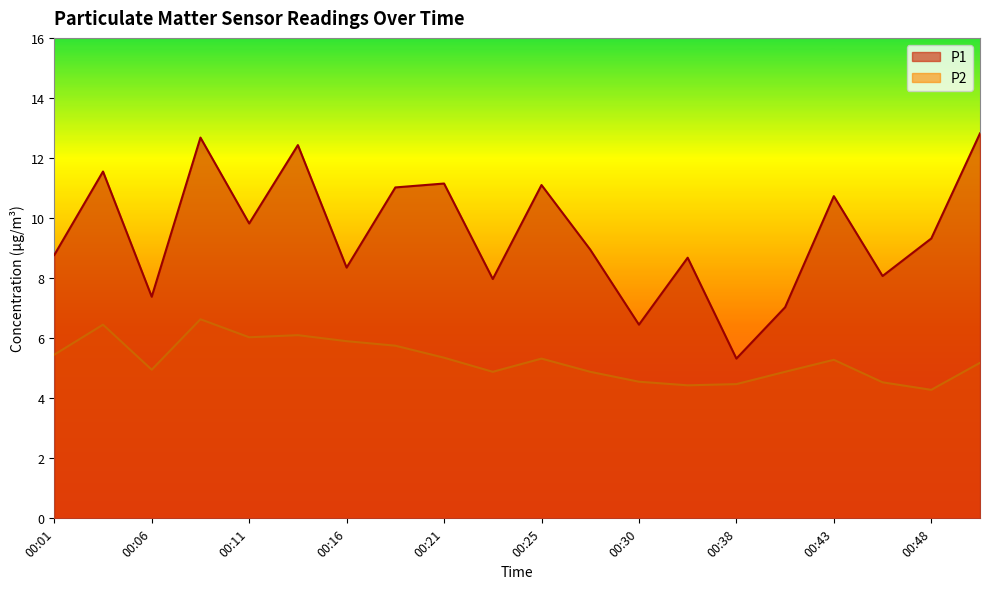

What is the minimum value shown in the chart?

4.3